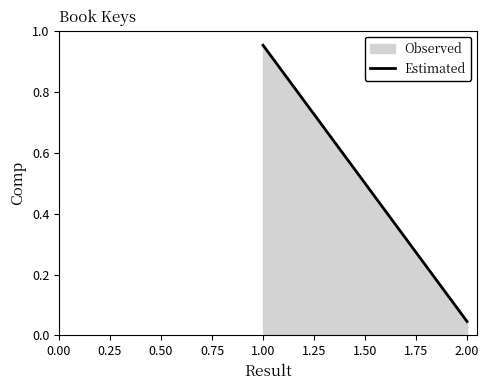

Reading left to right, list all the values displayed in this chart.

1.0	0.0